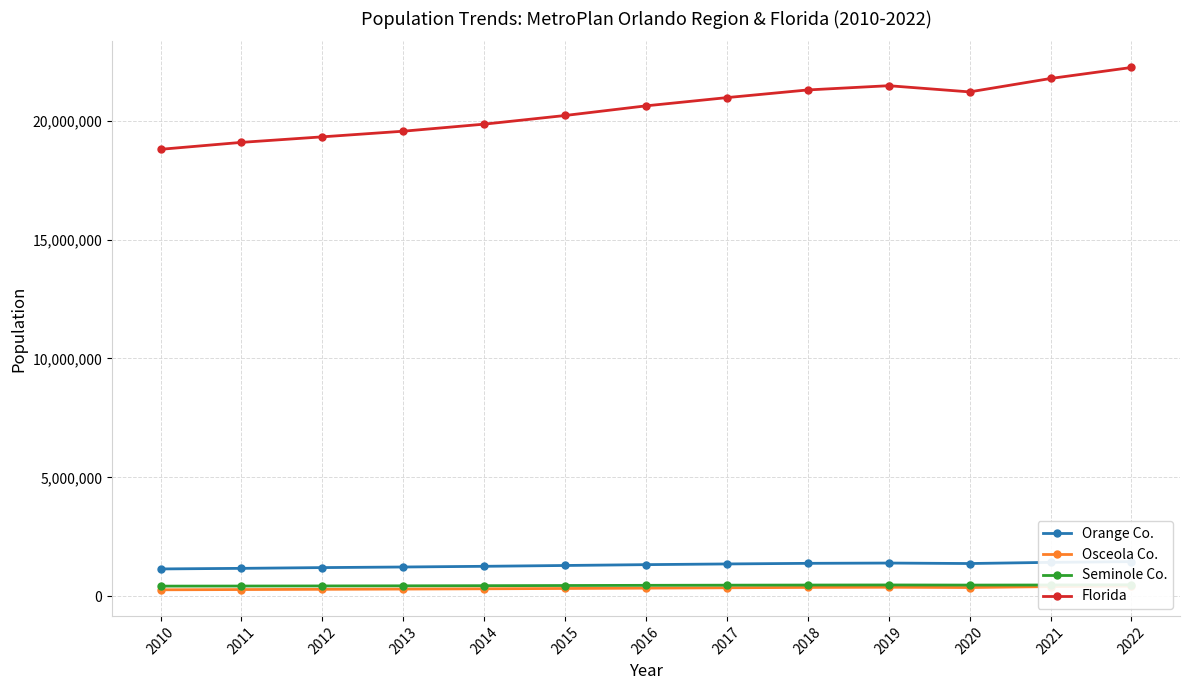

At which category does Seminole Co. reach its first local peak?

2019